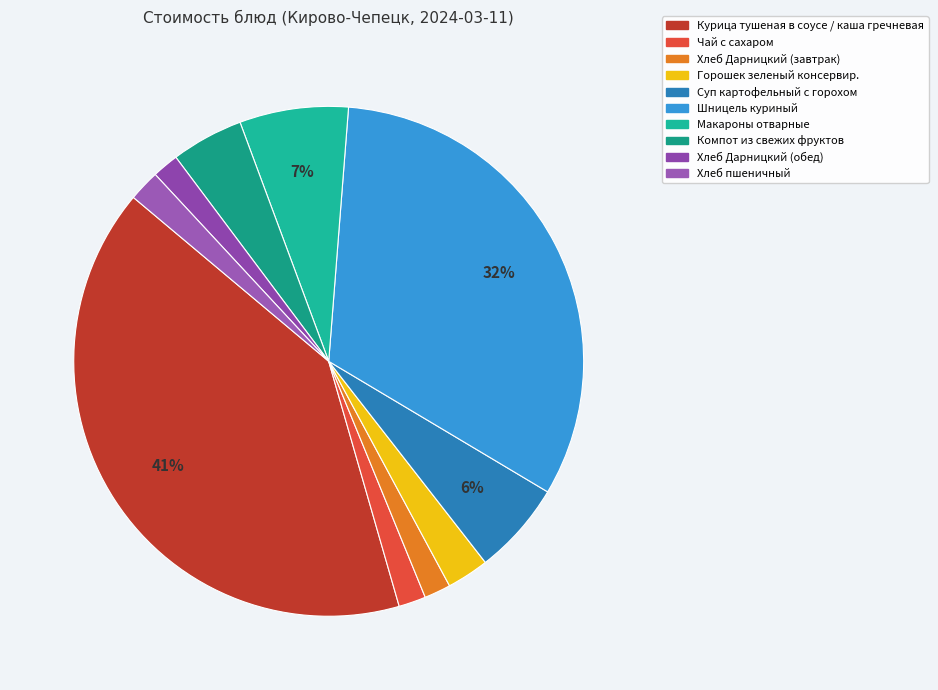

What percentage is NOT represented by Компот из свежих фруктов?

95.4%